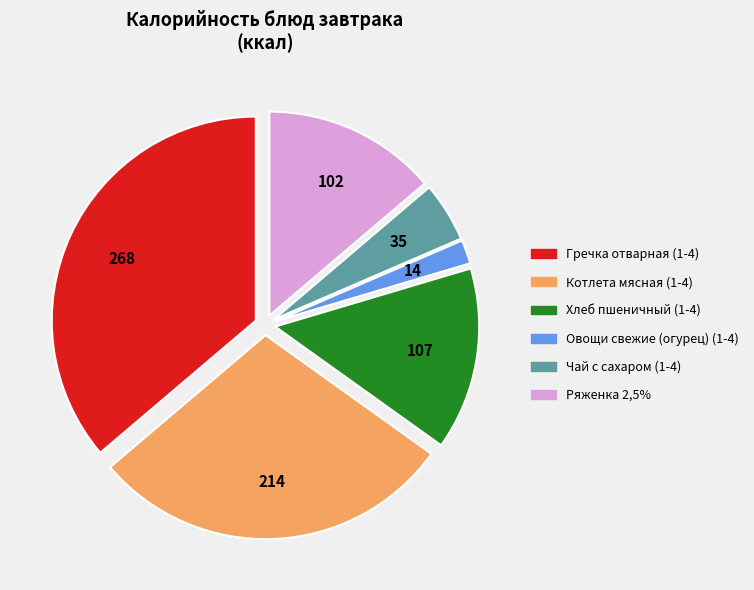

True or false: Хлеб пшеничный (1-4) accounts for 14% of the total.

True